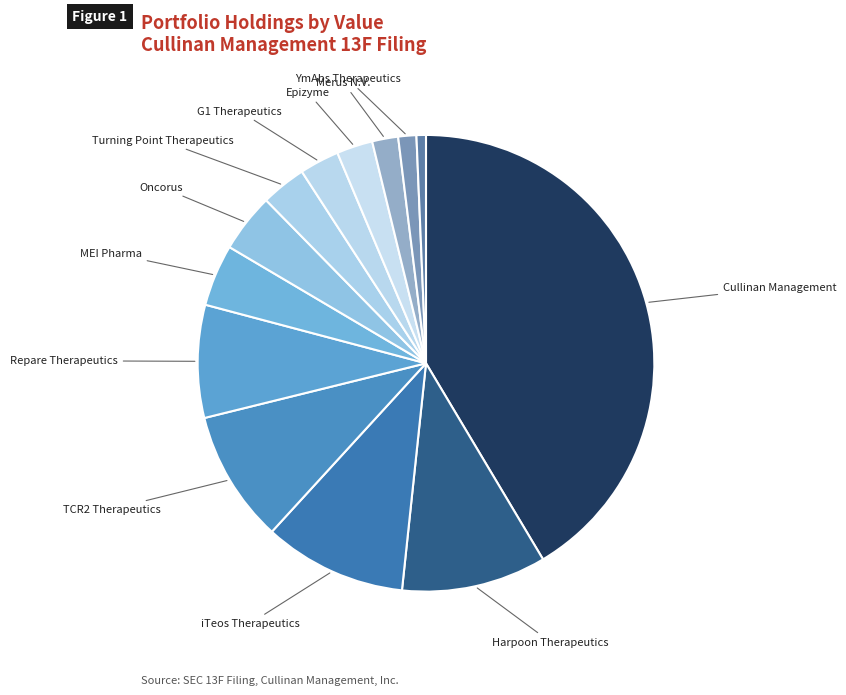

Count the number of slices in the pie.

13